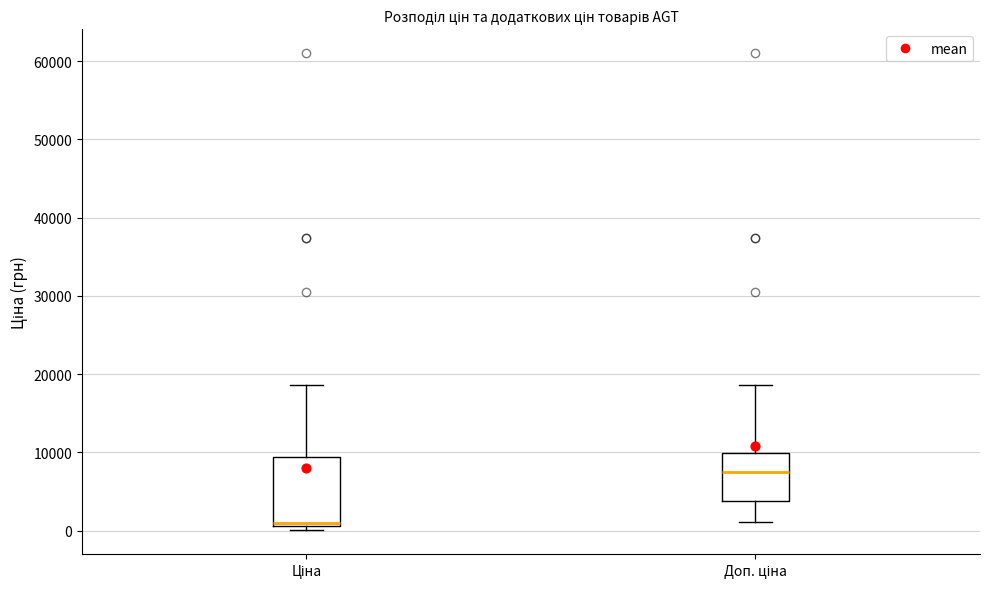

Reading left to right, transcribe this box plot: for each box, give where its median line is, the range the box spans, and where its two whiskers end, as read against the y-axis. The values are not printed on the chart, so give them approximately, as read against the axis.

Ціна: median 1000 (just above the box's lower edge), box 1000 to 9000, whiskers 0 to 19000
Доп. ціна: median 8000, box 4000 to 10000, whiskers 1000 to 19000